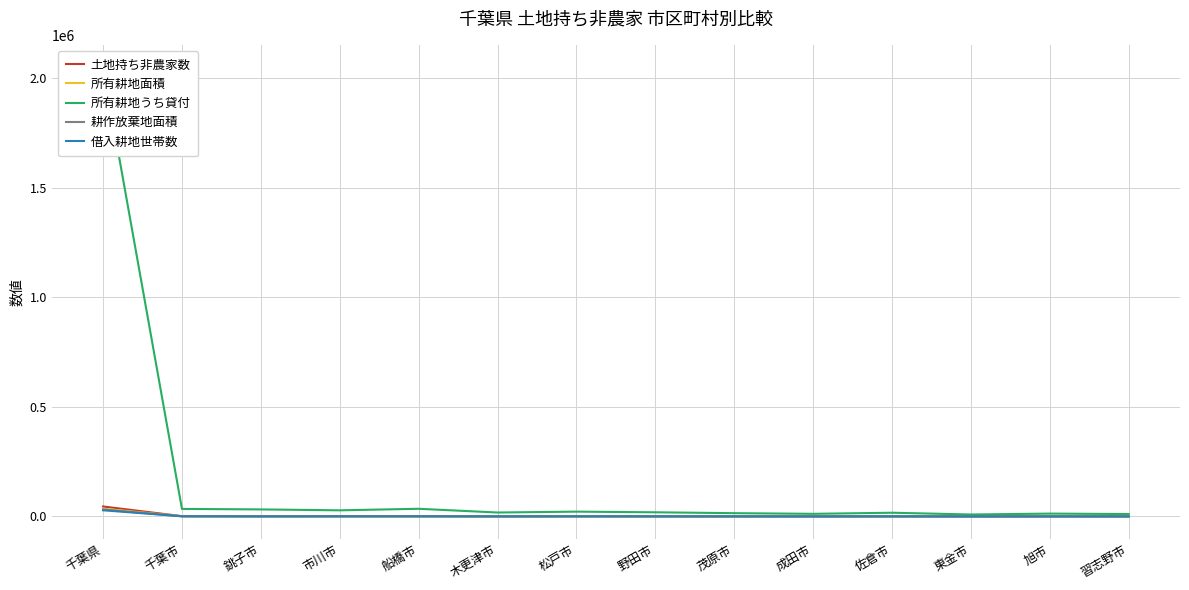

Which category has the highest value across all series?

千葉県